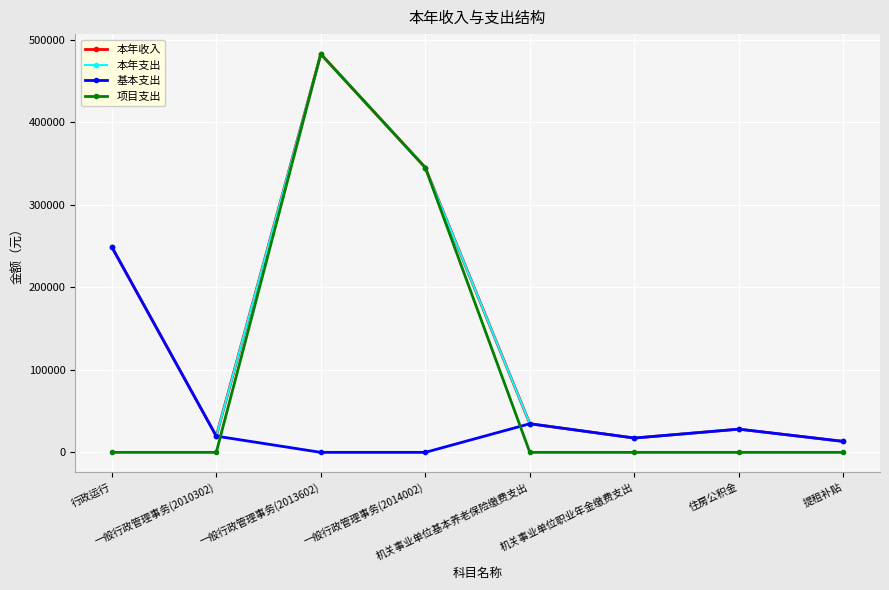

The 基本支出 series shows 8257.1 at 住房公积金. True or false?

False